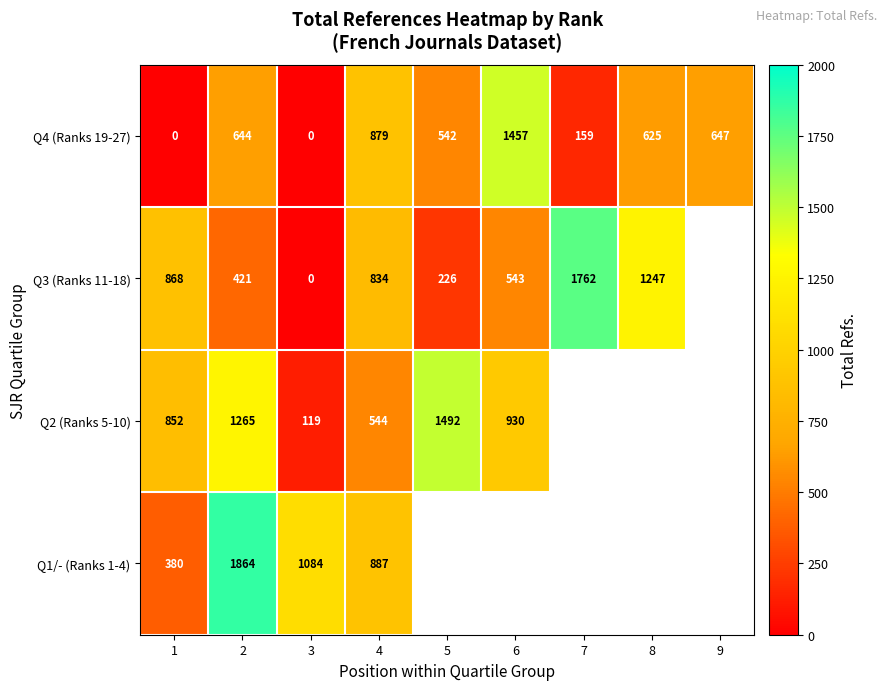

What is the difference between the maximum and minimum values in the Q4 (Ranks 19-27) series?

1457